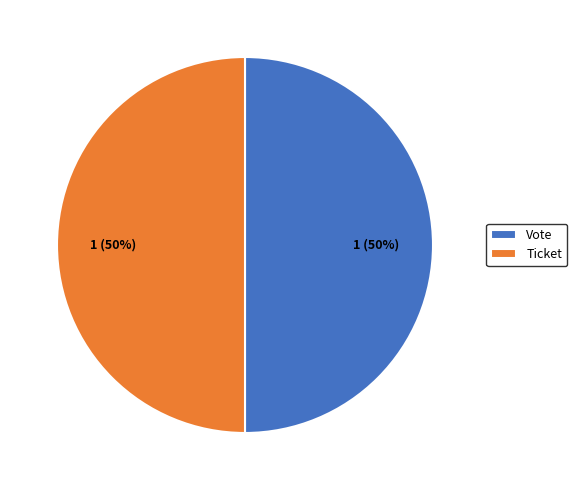

Combined, do Vote and Ticket account for over 50%?

Yes